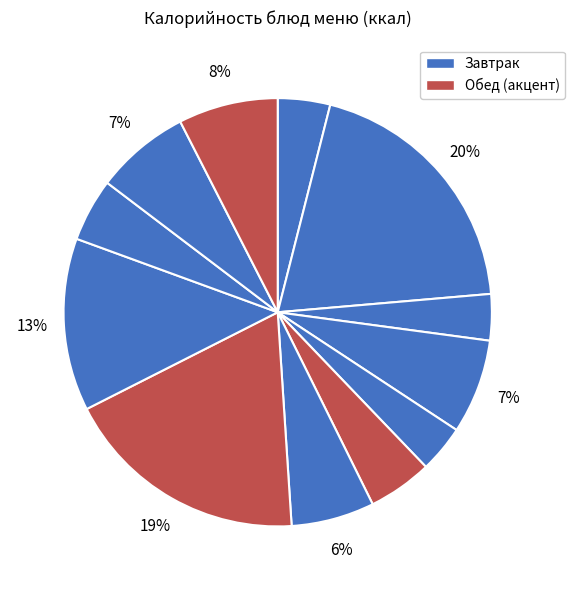

How many segments does this pie chart have?

12